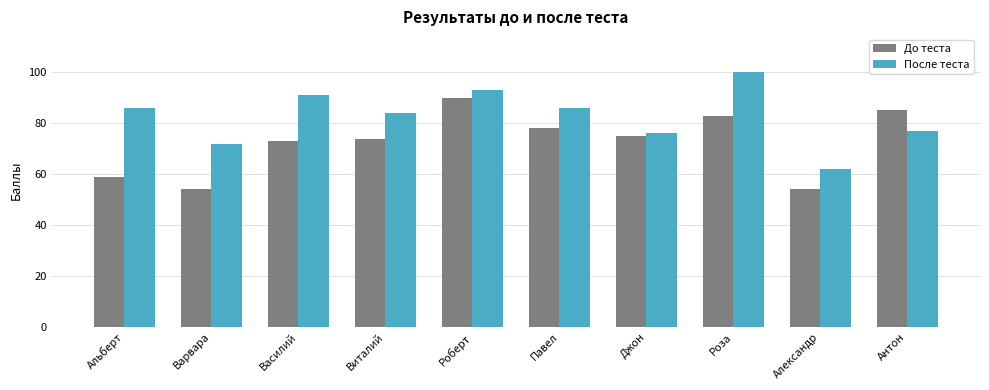

What is the label of the 7th bar from the right?

Виталий